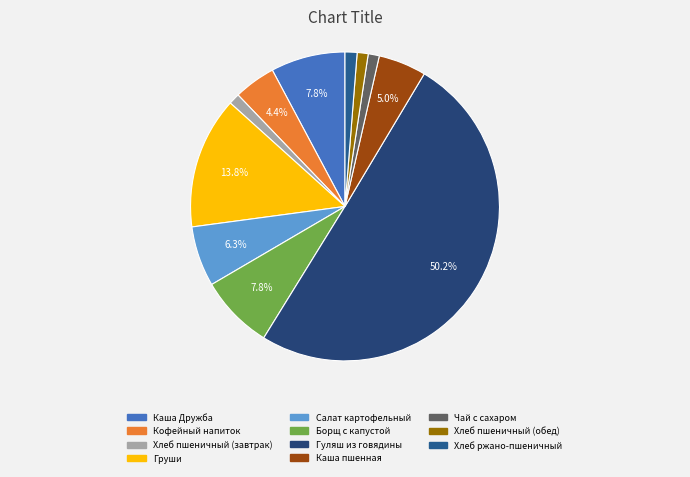

To the nearest percent, what portion does Груши represent?

14%